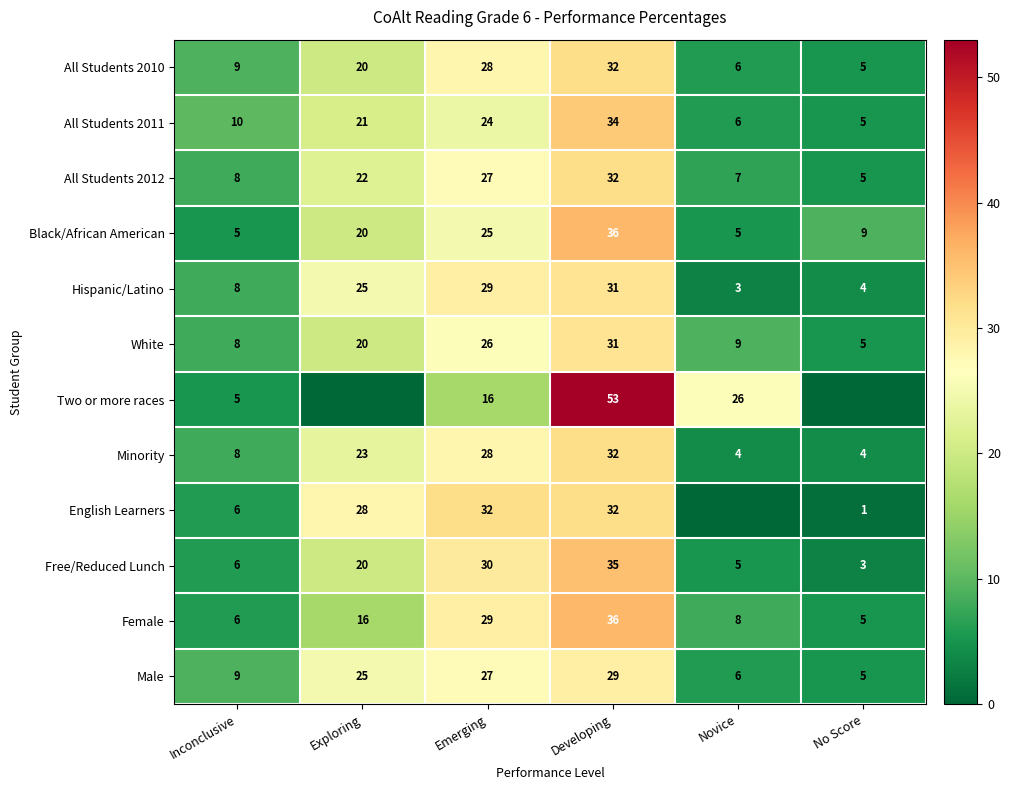

What is the difference between the second highest and minimum values in the Black/African American series?

20